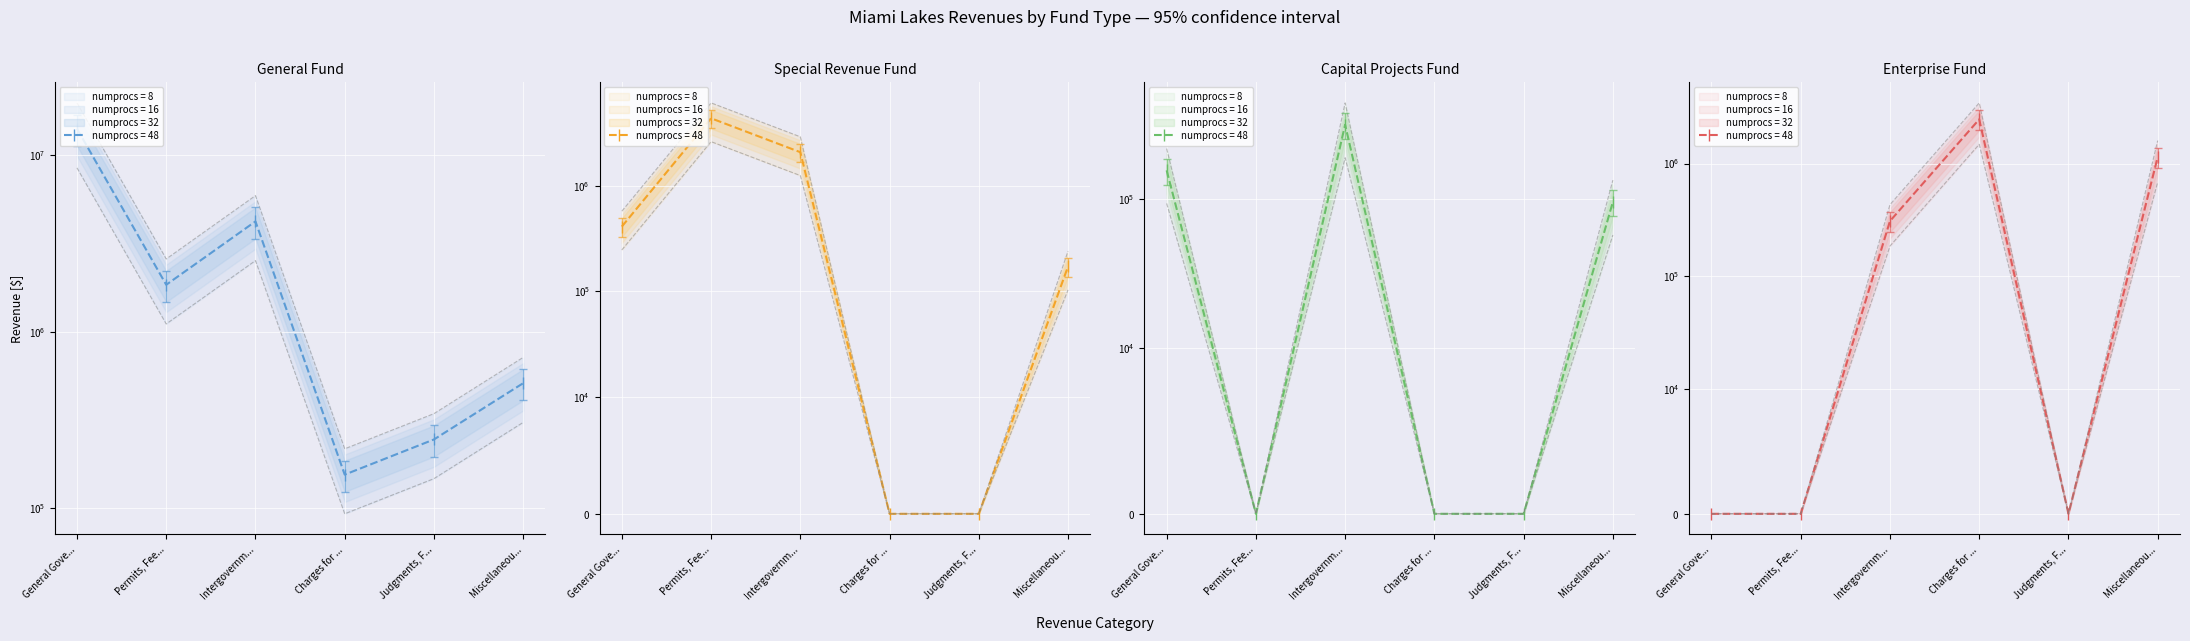

What is the total value across all series at Miscellaneou...?

1992087.4